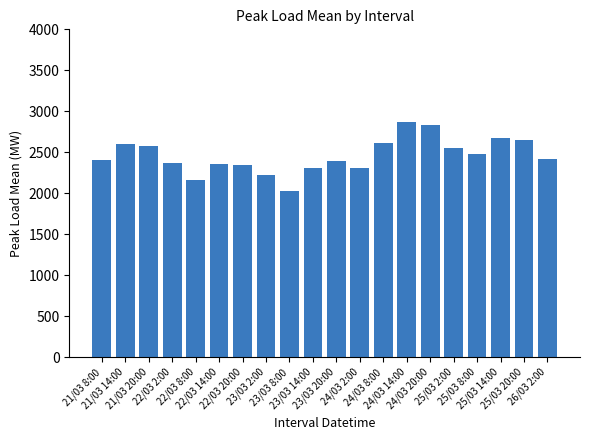

What is the smallest value displayed?

2027